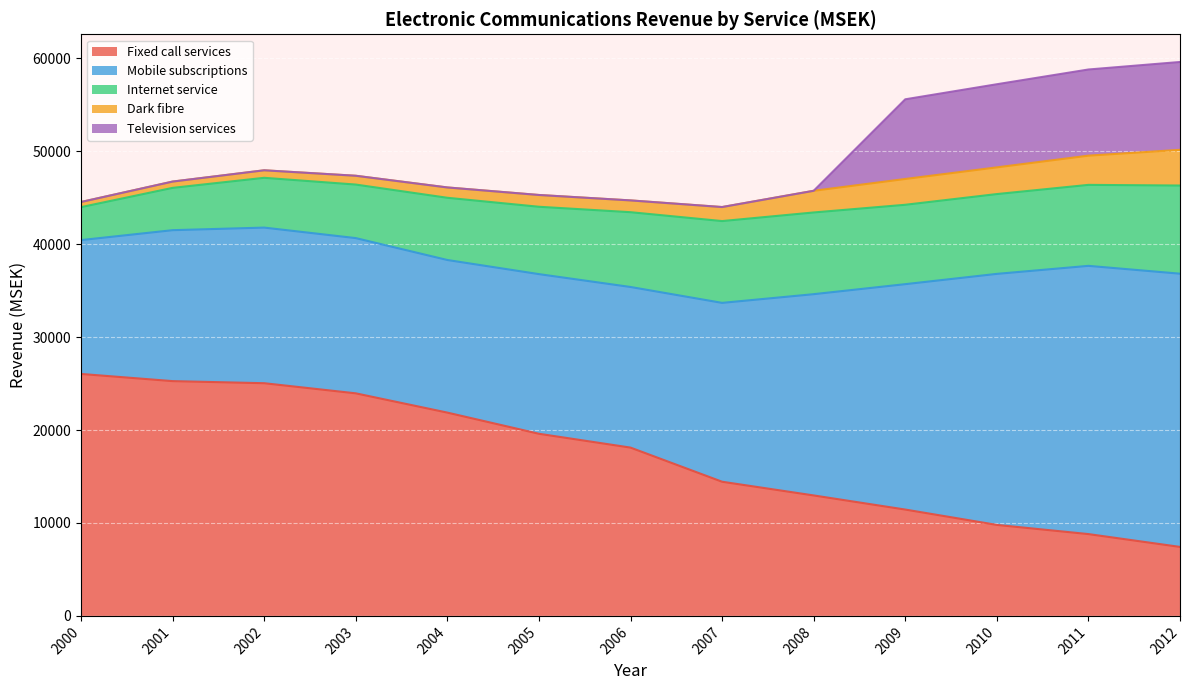

True or false: Dark fibre has more than 1 points higher than both neighbors.

False